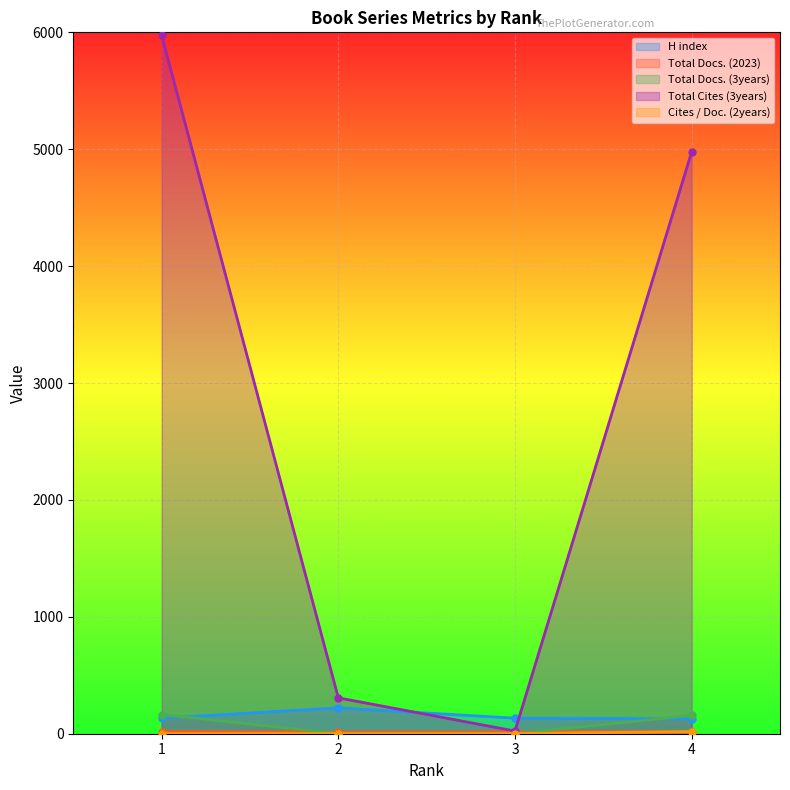

True or false: Total Cites (3years) has more than 1 interior local peaks.

False